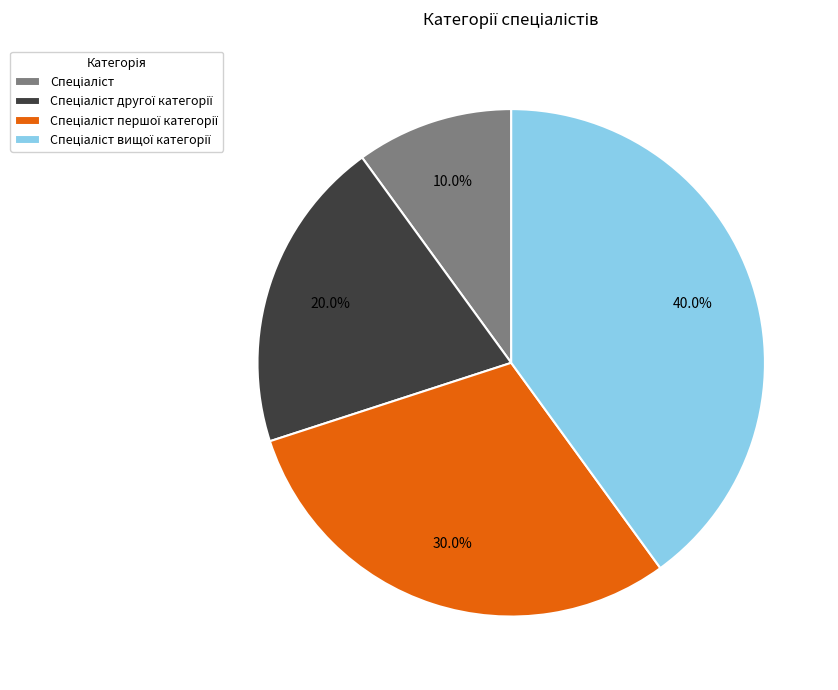

Is there any slice that represents more than half of the pie?

No